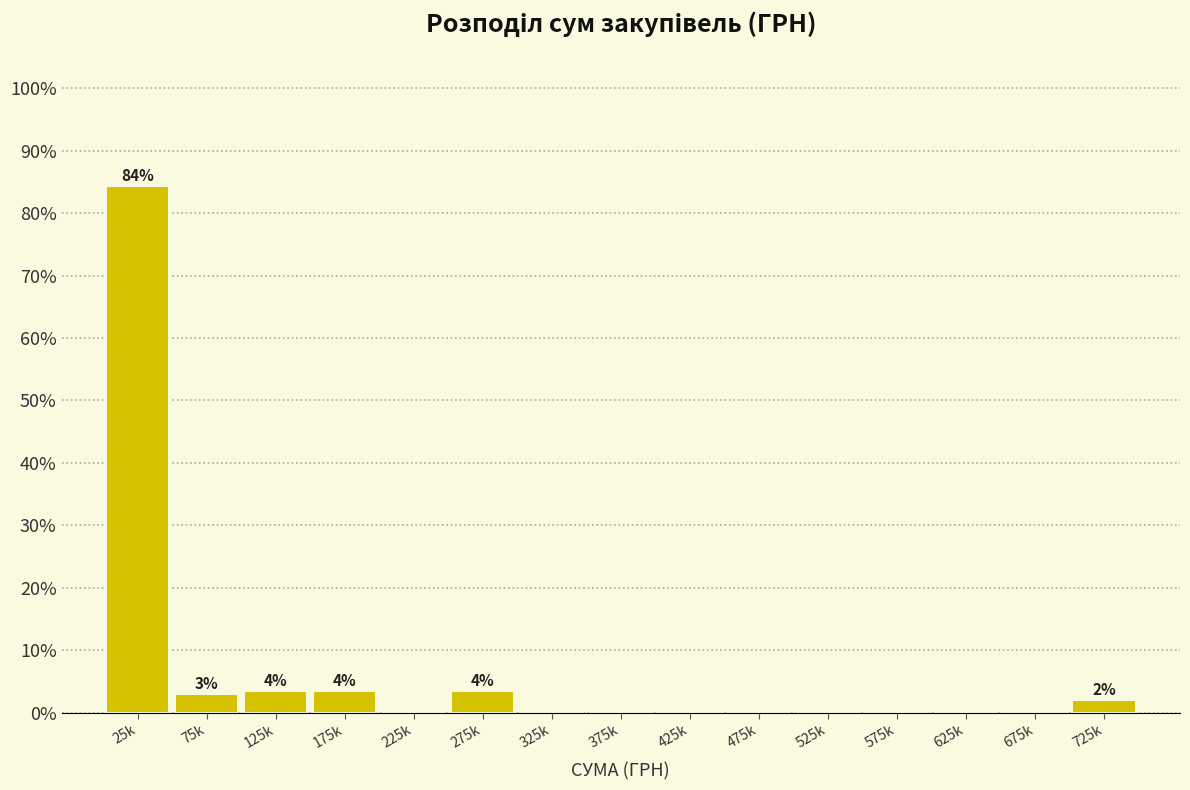

Reading right to left, transcribe all the data shown in this chart.

725k=2.0	675k=0.0	625k=0.0	575k=0.0	525k=0.0	475k=0.0	425k=0.0	375k=0.0	325k=0.0	275k=3.5	225k=0.0	175k=3.5	125k=3.5	75k=3.0	25k=84.3